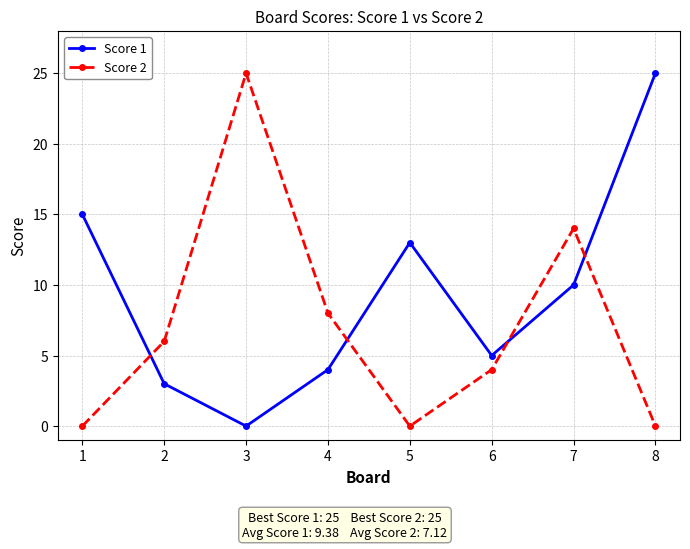

Which category has the lowest value in the Score 1 series?

3